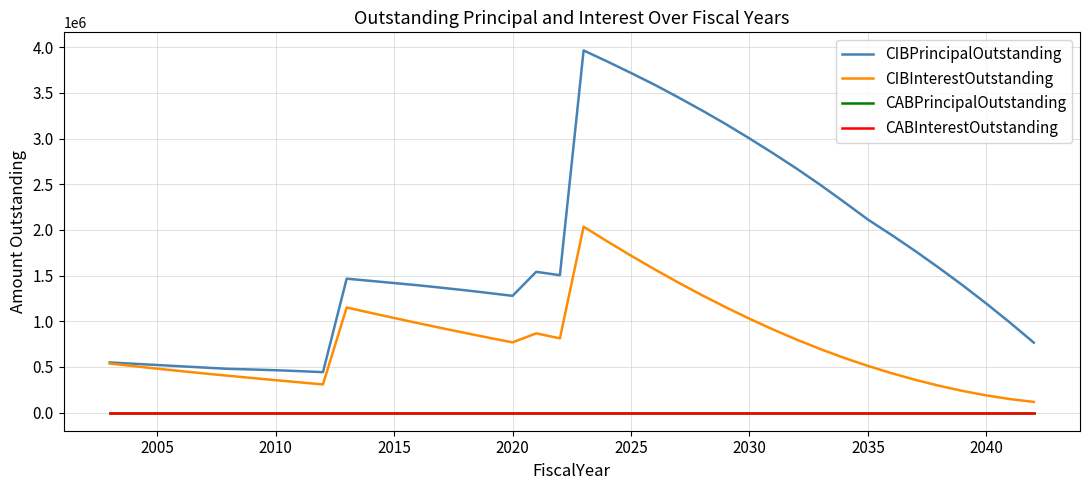

Which series has the largest range (max minus min)?

CIBPrincipalOutstanding